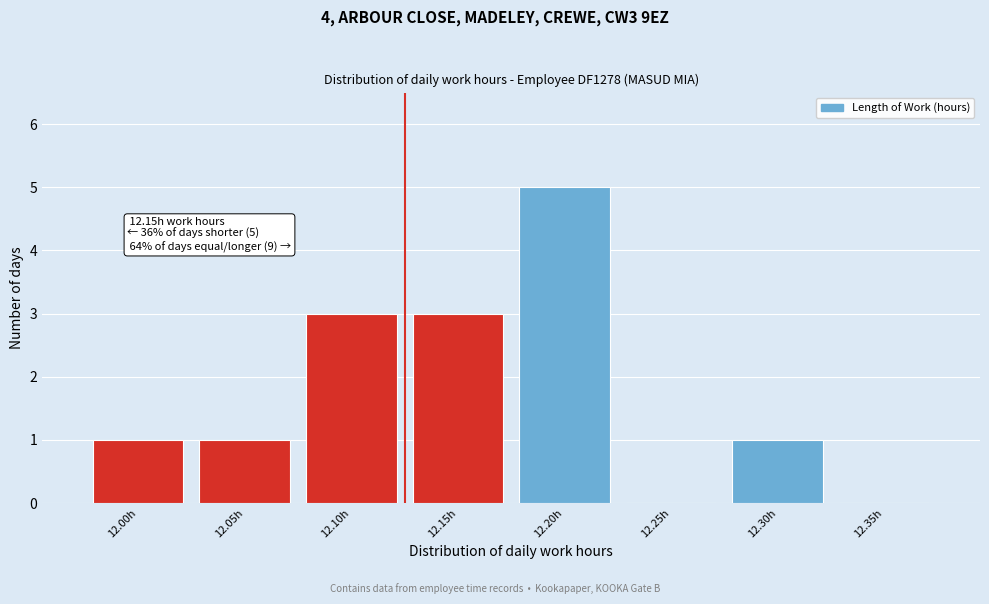

Reading left to right, what are all the values shown in this chart?

12.00h=1	12.05h=1	12.10h=3	12.15h=3	12.20h=5	12.25h=0	12.30h=1	12.35h=0